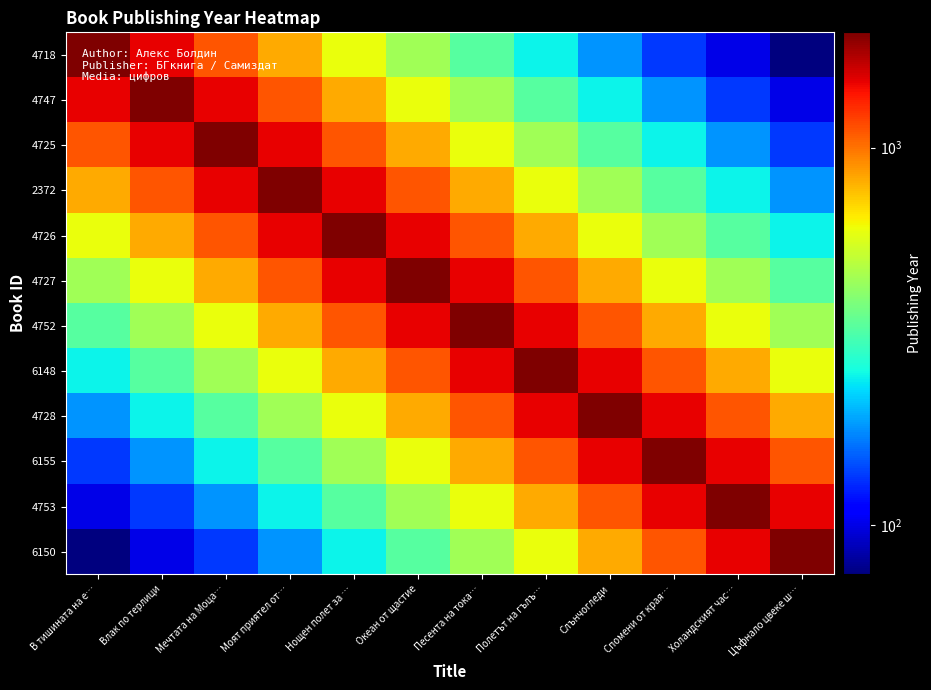

Reading left to right, what are all the values shown in this chart?

4718: В тишината на е…=2012.0	Влак по терлици=1490.5	Мечтата на Моца…=1104.2	Моят приятел от…=818.0	Нощен полет за …=606.0	Океан от щастие=448.9	Песента на тока…=332.6	Полетът на гълъ…=246.4	Слънчогледи=182.5	Спомени от края…=135.2	Холандският час…=100.2	Цъфнало цвеке ш…=74.2
4747: В тишината на е…=1490.5	Влак по терлици=2012.0	Мечтата на Моца…=1490.5	Моят приятел от…=1104.2	Нощен полет за …=818.0	Океан от щастие=606.0	Песента на тока…=448.9	Полетът на гълъ…=332.6	Слънчогледи=246.4	Спомени от края…=182.5	Холандският час…=135.2	Цъфнало цвеке ш…=100.2
4725: В тишината на е…=1104.2	Влак по терлици=1490.5	Мечтата на Моца…=2012.0	Моят приятел от…=1490.5	Нощен полет за …=1104.2	Океан от щастие=818.0	Песента на тока…=606.0	Полетът на гълъ…=448.9	Слънчогледи=332.6	Спомени от края…=246.4	Холандският час…=182.5	Цъфнало цвеке ш…=135.2
2372: В тишината на е…=818.0	Влак по терлици=1104.2	Мечтата на Моца…=1490.5	Моят приятел от…=2012.0	Нощен полет за …=1490.5	Океан от щастие=1104.2	Песента на тока…=818.0	Полетът на гълъ…=606.0	Слънчогледи=448.9	Спомени от края…=332.6	Холандският час…=246.4	Цъфнало цвеке ш…=182.5
4726: В тишината на е…=606.0	Влак по терлици=818.0	Мечтата на Моца…=1104.2	Моят приятел от…=1490.5	Нощен полет за …=2012.0	Океан от щастие=1490.5	Песента на тока…=1104.2	Полетът на гълъ…=818.0	Слънчогледи=606.0	Спомени от края…=448.9	Холандският час…=332.6	Цъфнало цвеке ш…=246.4
4727: В тишината на е…=448.9	Влак по терлици=606.0	Мечтата на Моца…=818.0	Моят приятел от…=1104.2	Нощен полет за …=1490.5	Океан от щастие=2012.0	Песента на тока…=1490.5	Полетът на гълъ…=1104.2	Слънчогледи=818.0	Спомени от края…=606.0	Холандският час…=448.9	Цъфнало цвеке ш…=332.6
4752: В тишината на е…=332.6	Влак по терлици=448.9	Мечтата на Моца…=606.0	Моят приятел от…=818.0	Нощен полет за …=1104.2	Океан от щастие=1490.5	Песента на тока…=2012.0	Полетът на гълъ…=1490.5	Слънчогледи=1104.2	Спомени от края…=818.0	Холандският час…=606.0	Цъфнало цвеке ш…=448.9
6148: В тишината на е…=246.6	Влак по терлици=332.9	Мечтата на Моца…=449.4	Моят приятел от…=606.6	Нощен полет за …=818.8	Океан от щастие=1105.3	Песента на тока…=1492.0	Полетът на гълъ…=2014.0	Слънчогледи=1492.0	Спомени от края…=1105.3	Холандският час…=818.8	Цъфнало цвеке ш…=606.6
4728: В тишината на е…=182.5	Влак по терлици=246.4	Мечтата на Моца…=332.6	Моят приятел от…=448.9	Нощен полет за …=606.0	Океан от щастие=818.0	Песента на тока…=1104.2	Полетът на гълъ…=1490.5	Слънчогледи=2012.0	Спомени от края…=1490.5	Холандският час…=1104.2	Цъфнало цвеке ш…=818.0
6155: В тишината на е…=135.3	Влак по терлици=182.6	Мечтата на Моца…=246.5	Моят приятел от…=332.7	Нощен полет за …=449.2	Океан от щастие=606.3	Песента на тока…=818.4	Полетът на гълъ…=1104.8	Слънчогледи=1491.3	Спомени от края…=2013.0	Холандският час…=1491.3	Цъфнало цвеке ш…=1104.8
4753: В тишината на е…=100.2	Влак по терлици=135.2	Мечтата на Моца…=182.5	Моят приятел от…=246.4	Нощен полет за …=332.6	Океан от щастие=448.9	Песента на тока…=606.0	Полетът на гълъ…=818.0	Слънчогледи=1104.2	Спомени от края…=1490.5	Холандският час…=2012.0	Цъфнало цвеке ш…=1490.5
6150: В тишината на е…=74.4	Влак по терлици=100.4	Мечтата на Моца…=135.6	Моят приятел от…=183.0	Нощен полет за …=247.0	Океан от щастие=333.4	Песента на тока…=450.1	Полетът на гълъ…=607.5	Слънчогледи=820.1	Спомени от края…=1107.0	Холандският час…=1494.2	Цъфнало цвеке ш…=2017.0